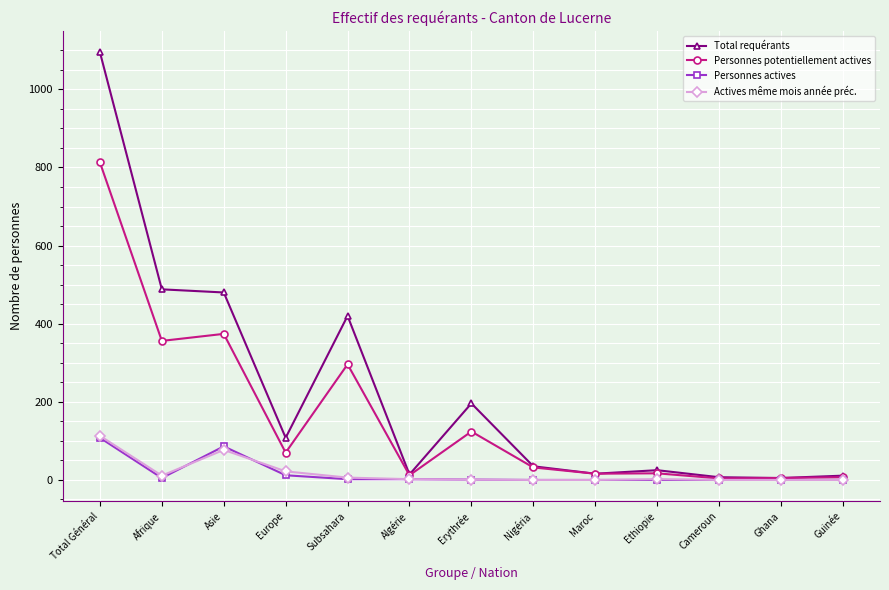

True or false: Total requérants has a value of 68 at Erythrée.

False